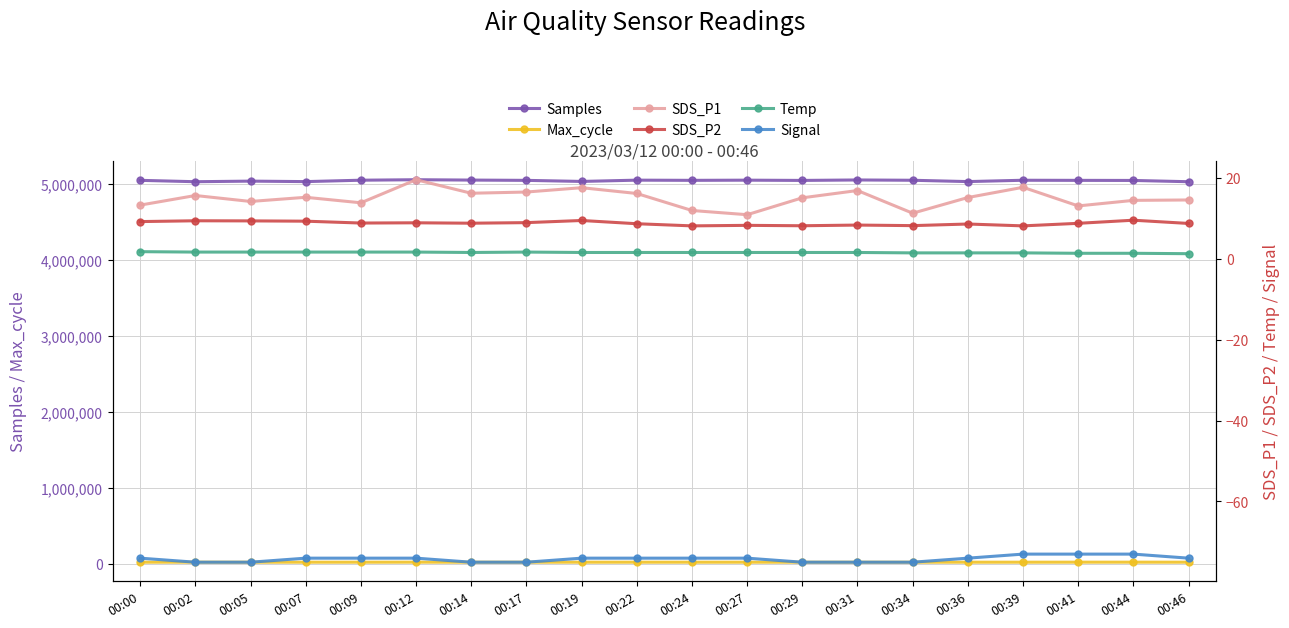

How many distinct data groups are displayed?

6